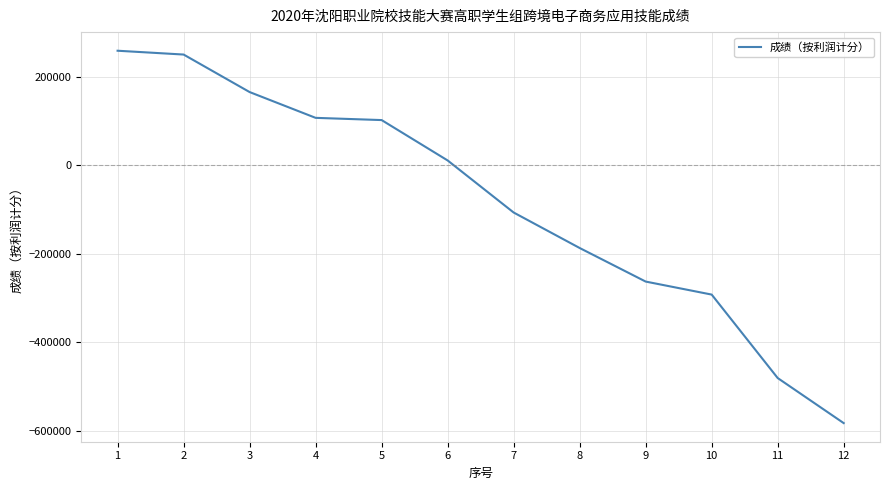

Between 10 and 3, which is larger?

3